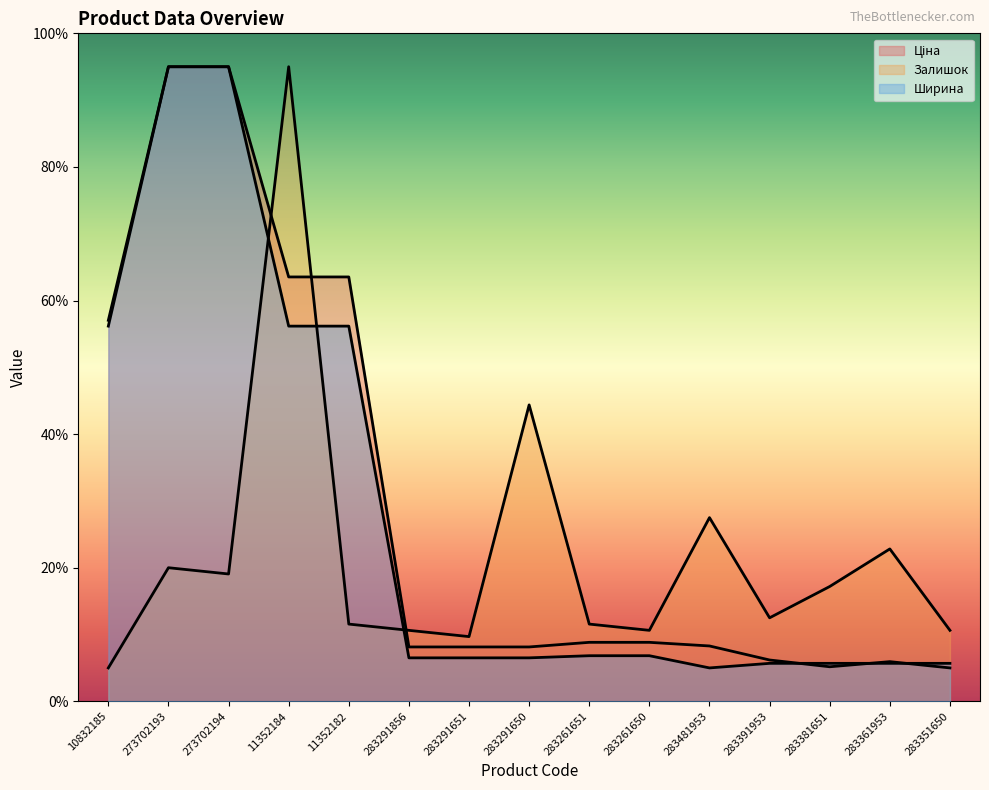

What is the difference between the maximum and minimum values in the Залишок series?

90.0